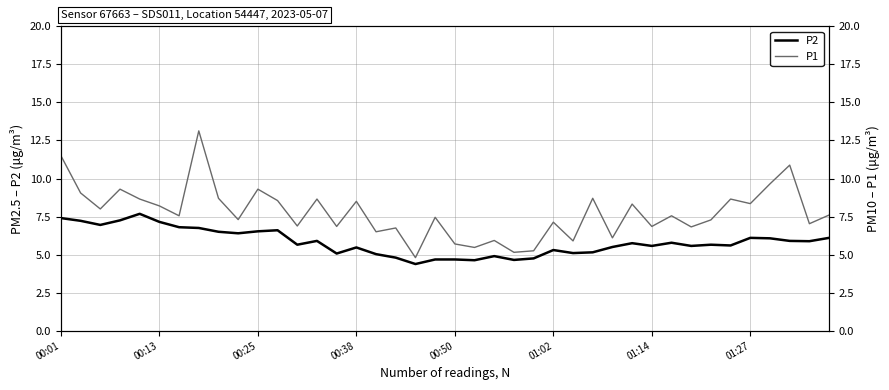

What is the minimum value for P2?

4.4